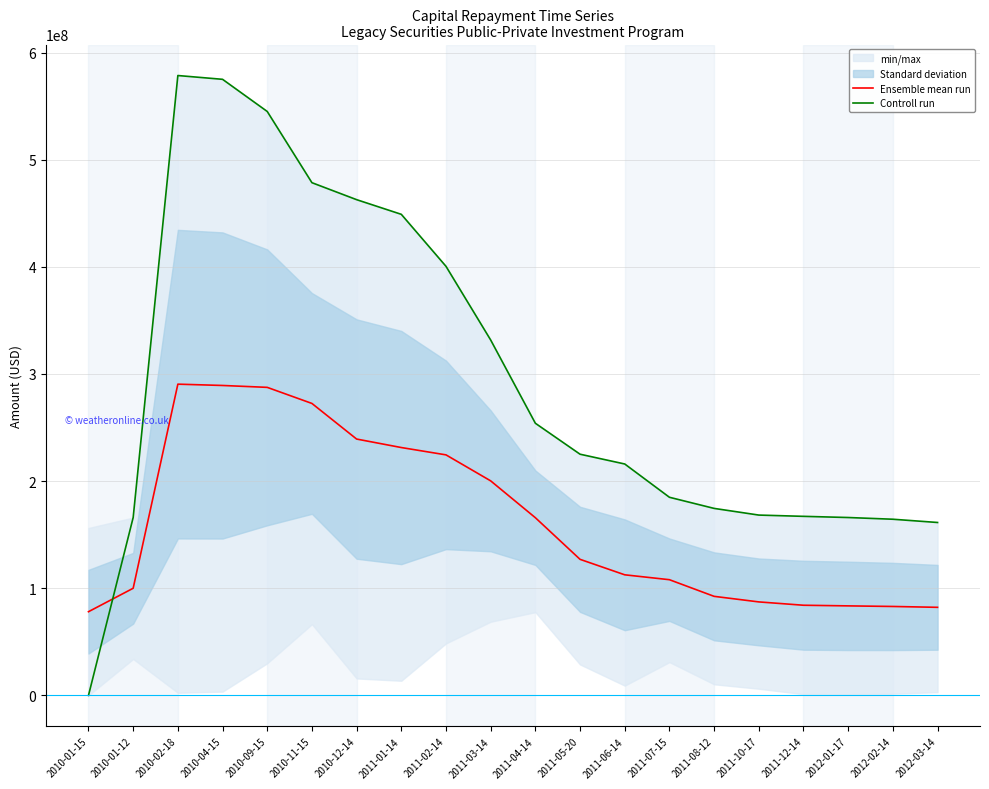

What is the greatest value displayed?

578515653.2